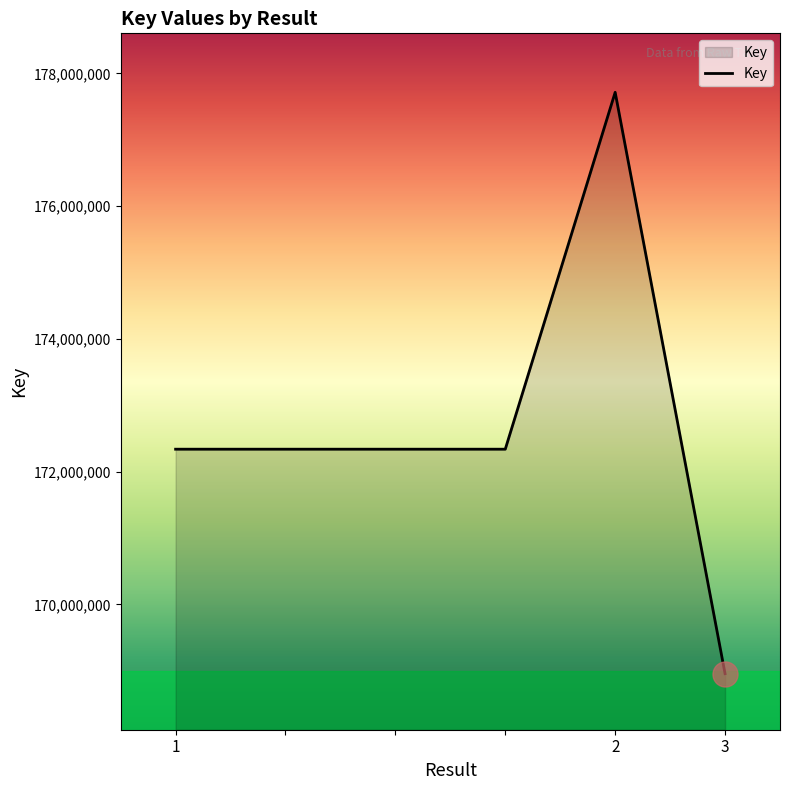

What is the average value?

172669793